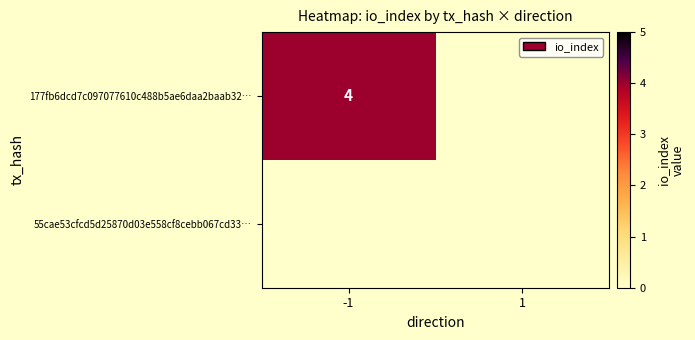

What is the average value of the 177fb6dcd7c097077610c488b5ae6daa2baab32 series?

2